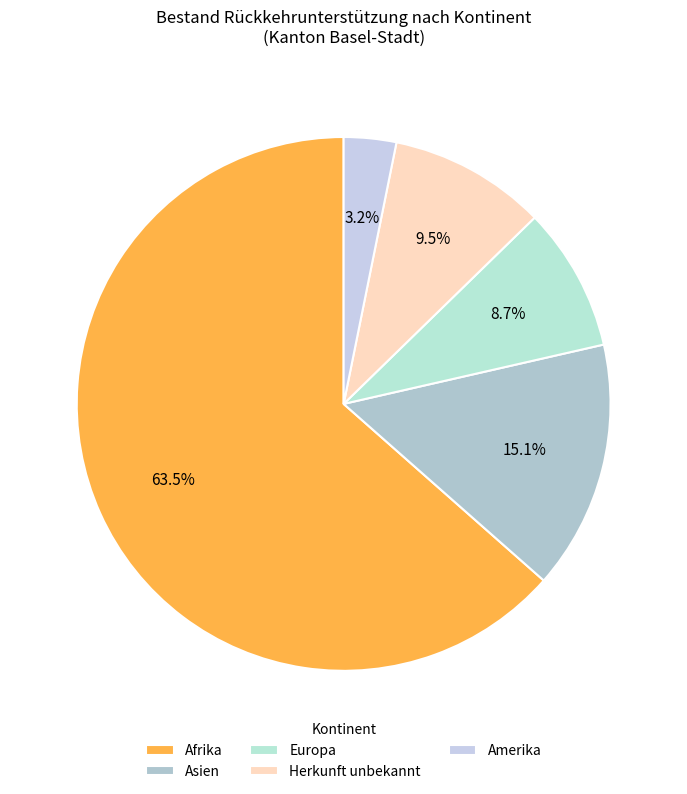

To the nearest percent, what is the combined percentage of Europa and Amerika?

12%